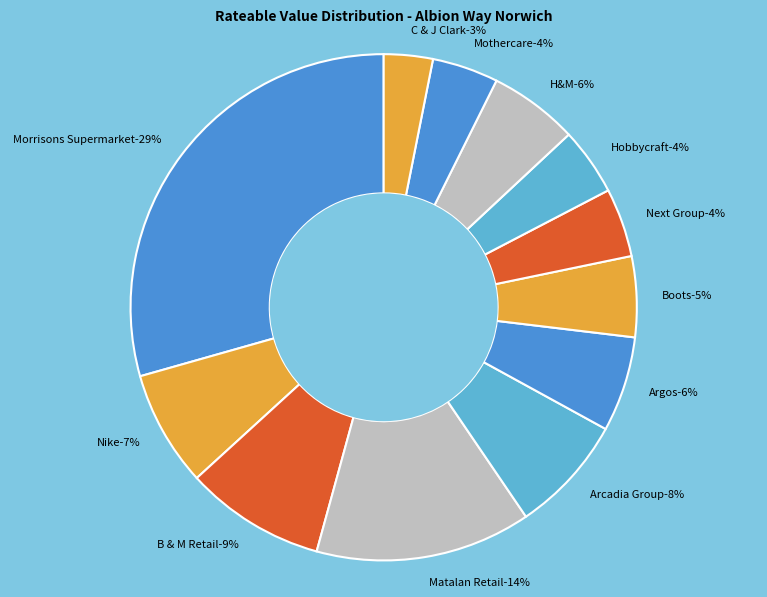

How many segments does this pie chart have?

12